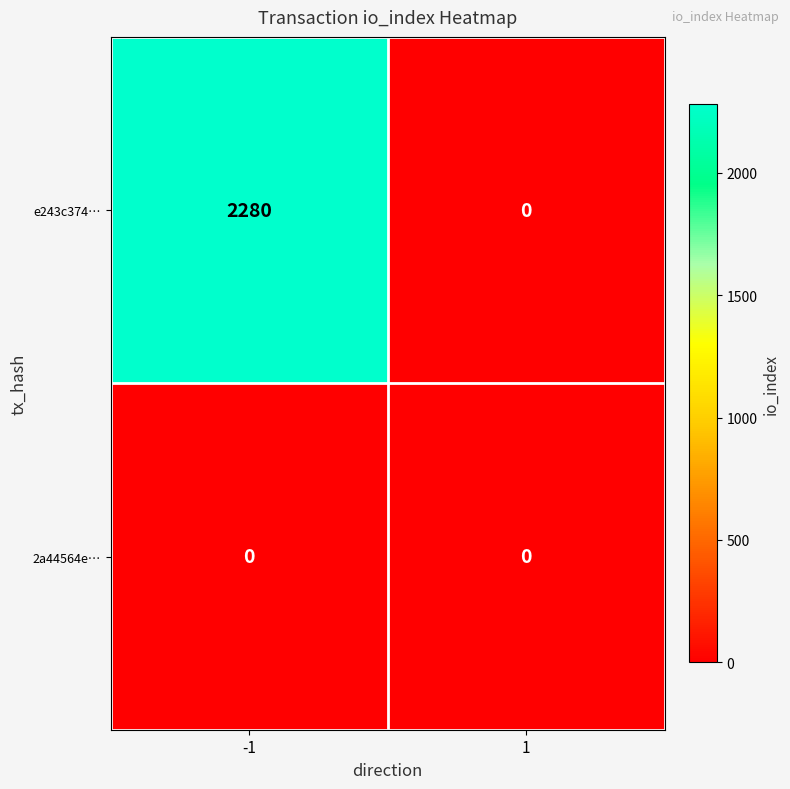

Rank the series by their average value, from lowest to highest.

2a44564e…, e243c374…